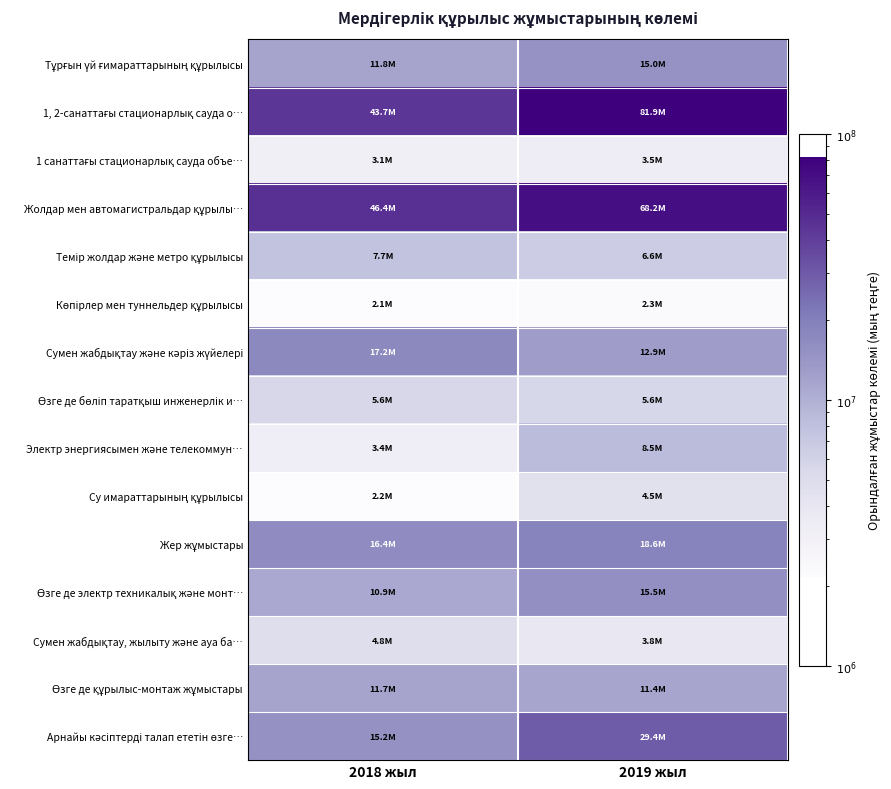

Which series changed the most between 2018 жыл and 2019 жыл?

1, 2-санаттағы стационарлық сауда о…